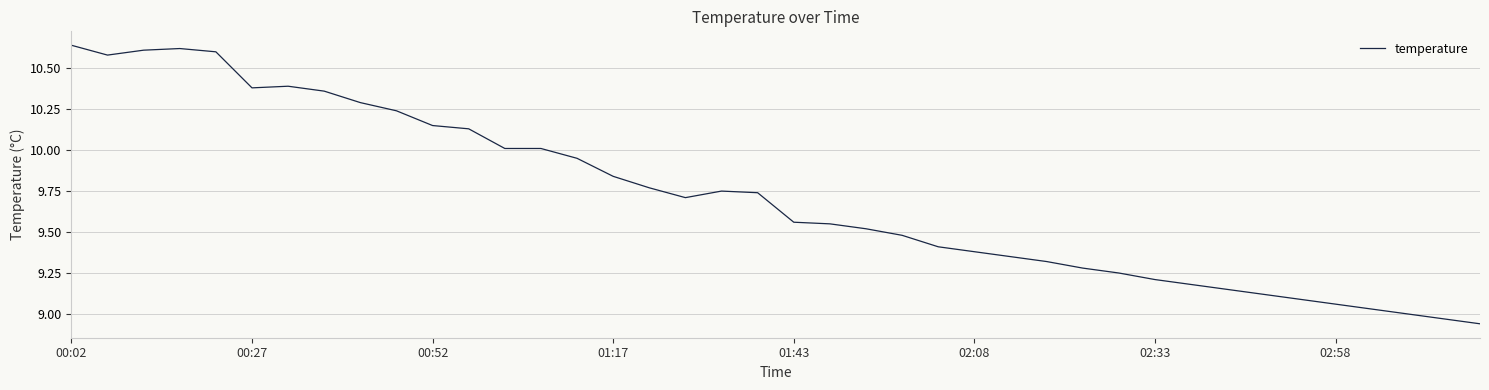

Reading left to right, what are all the values shown in this chart?

10.6	10.6	10.6	10.6	10.6	10.4	10.4	10.4	10.3	10.2	10.2	10.1	10.0	10.0	9.9	9.8	9.8	9.7	9.8	9.7	9.6	9.6	9.5	9.5	9.4	9.4	9.3	9.3	9.3	9.2	9.2	9.2	9.2	9.1	9.1	9.1	9.0	9.0	9.0	8.9